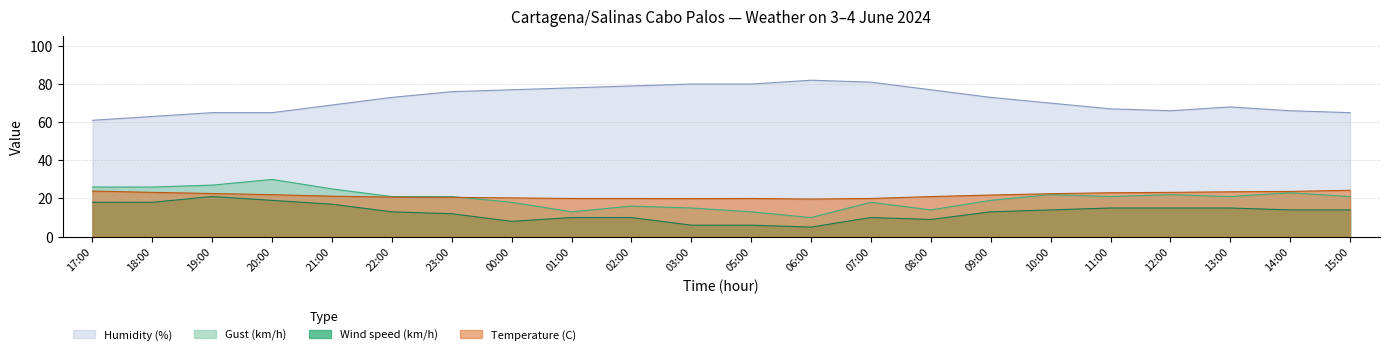

Which category has the lowest value in the Gust (km/h) series?

06:00